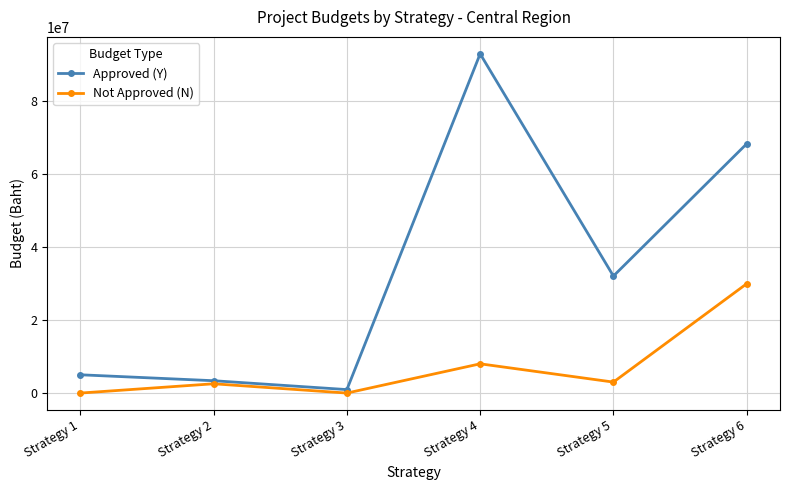

Rank the series by their average value, from lowest to highest.

Not Approved (N), Approved (Y)